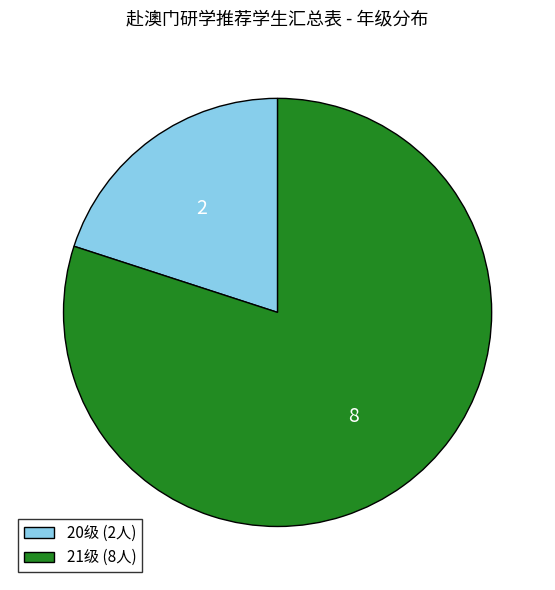

Do 20级 (2人) and 21级 (8人) together represent more than half of the pie?

Yes